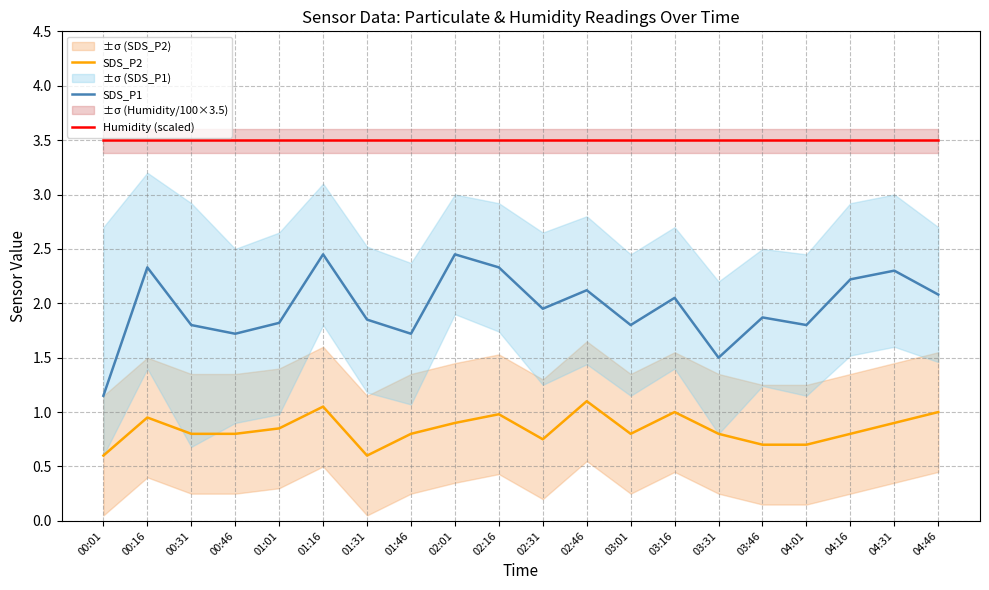

What is the difference between the SDS_P1 values at 00:01 and 00:31?

0.7